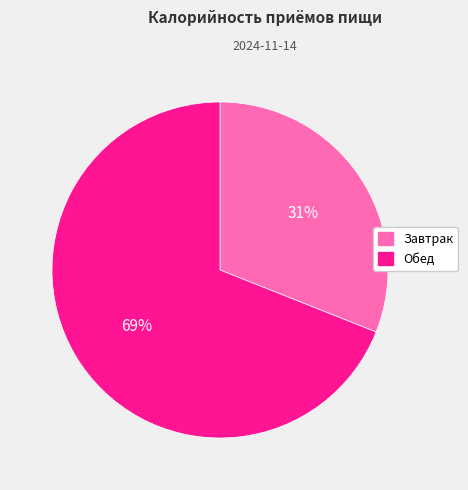

Count the number of slices in the pie.

2